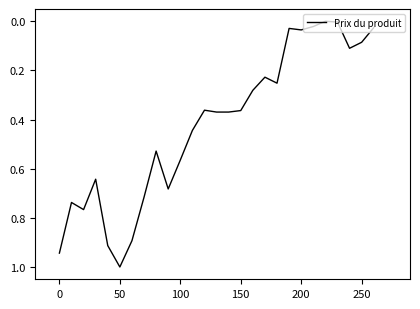

What is the greatest value displayed?

1.0